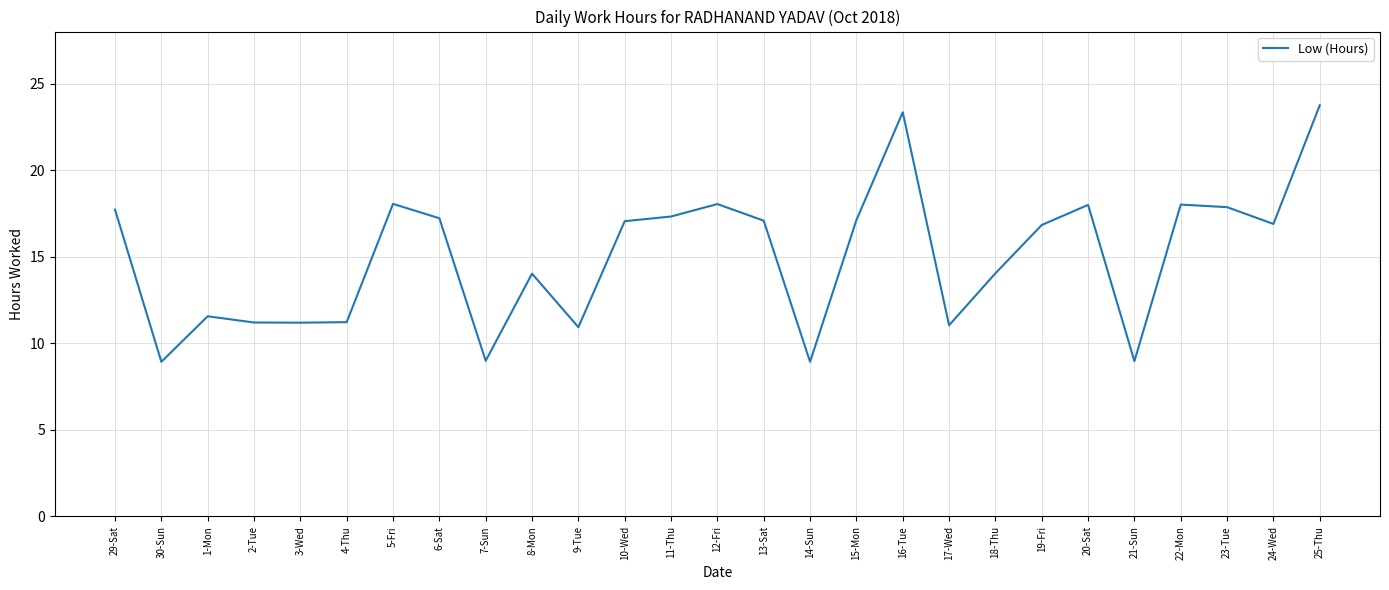

What position from the left is 1-Mon?

3